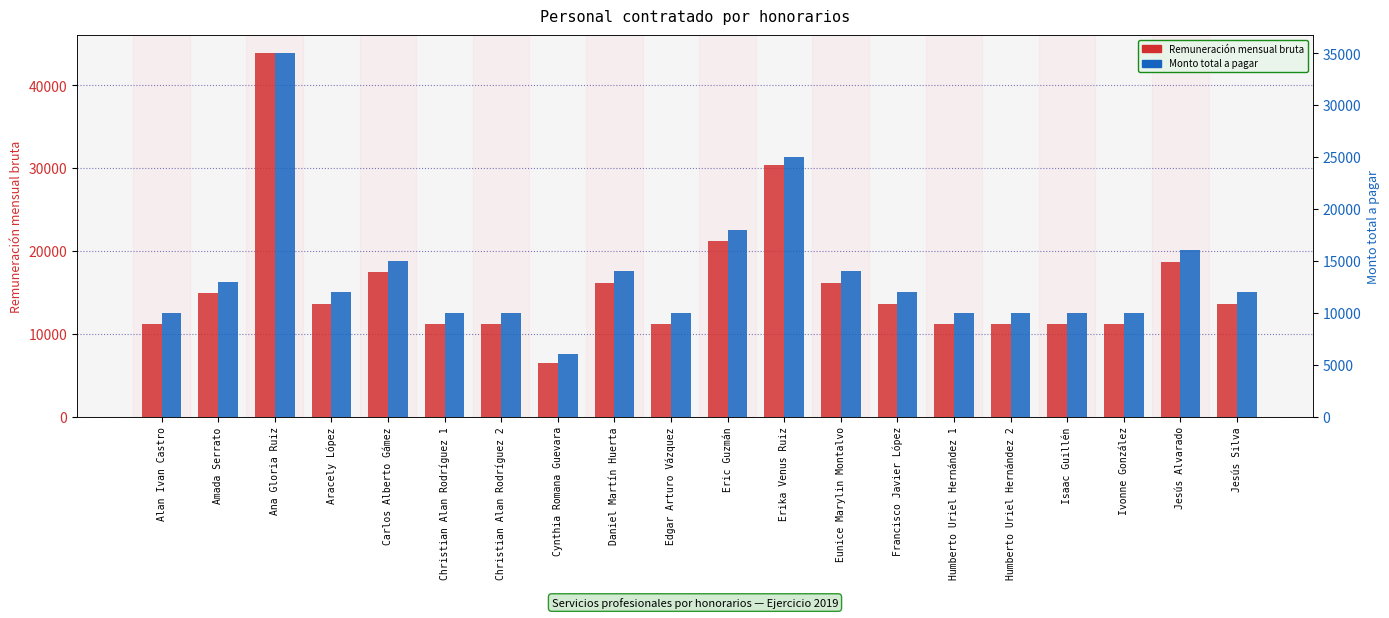

At which label is Remuneración mensual bruta closest to 25163?

Eric Guzmán